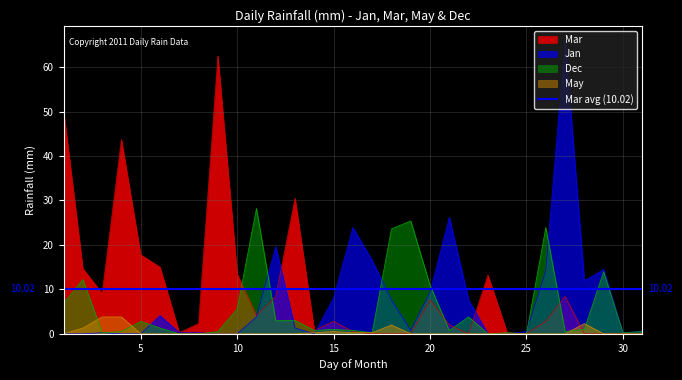

True or false: Jan has more than 1 points higher than both neighbors.

True